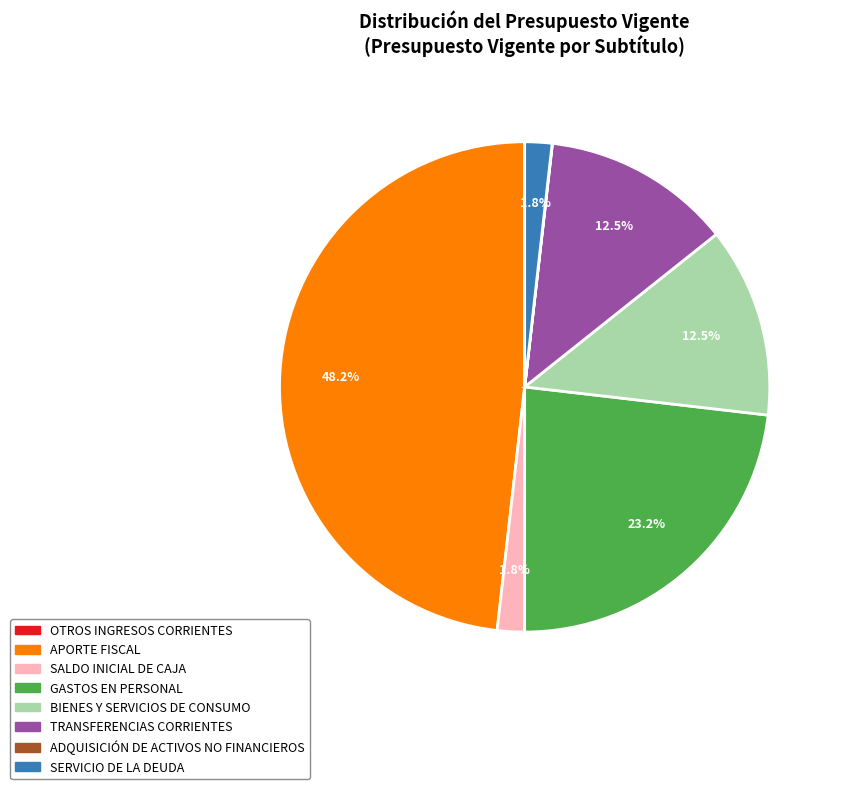

Do GASTOS EN PERSONAL and BIENES Y SERVICIOS DE CONSUMO together represent more than half of the pie?

No